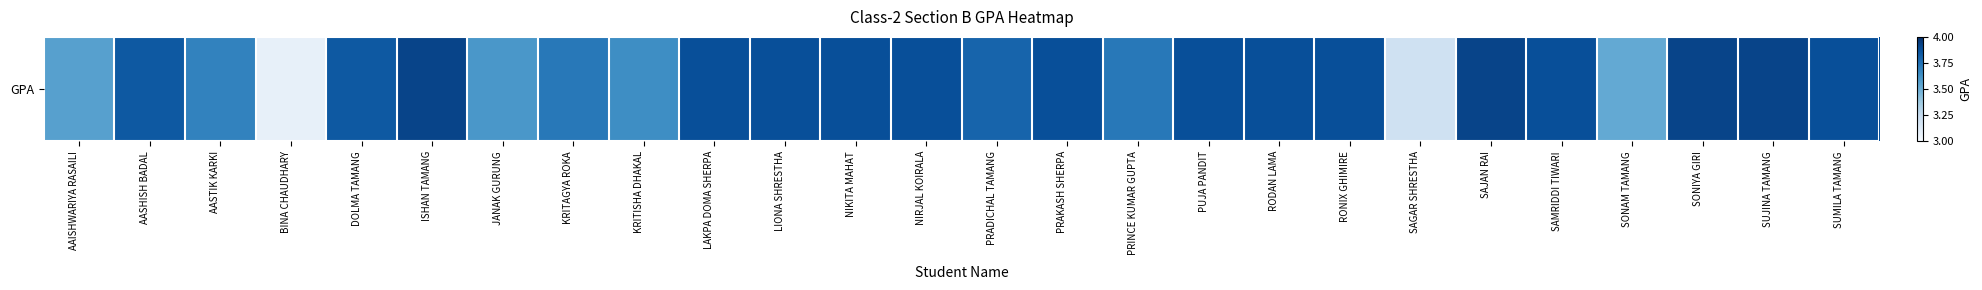

Reading left to right, extract all data points from this chart.

AAISHWARIYA RASAILI=3.6	AASHISH BADAL=3.8	AASTIK KARKI=3.7	BINA CHAUDHARY=3.1	DOLMA TAMANG=3.8	ISHAN TAMANG=3.9	JANAK GURUNG=3.6	KRITAGYA ROKA=3.7	KRITISHA DHAKAL=3.6	LAKPA DOMA SHERPA=3.9	LIONA SHRESTHA=3.9	NIKITA MAHAT=3.9	NIRJAL KOIRALA=3.9	PRADICHAL TAMANG=3.8	PRAKASH SHERPA=3.9	PRINCE KUMAR GUPTA=3.7	PUJA PANDIT=3.9	RODAN LAMA=3.9	RONIX GHIMIRE=3.9	SAGAR SHRESTHA=3.2	SAJAN RAI=3.9	SAMRIDDI TIWARI=3.9	SONAM TAMANG=3.5	SONIYA GIRI=3.9	SUJINA TAMANG=3.9	SUMILA TAMANG=3.9